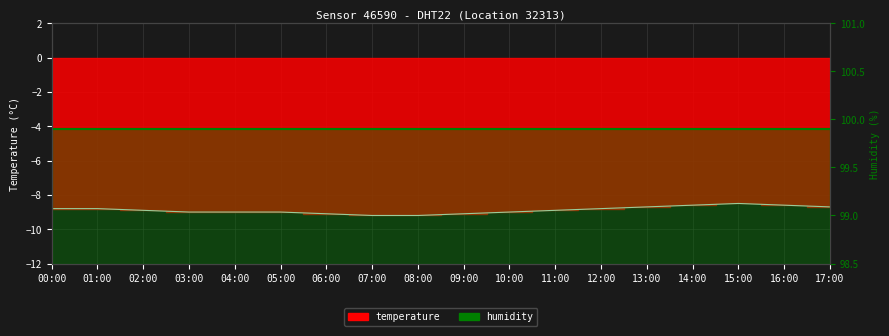

List the labels in order of value, smallest first.

07:00, 08:00, 06:00, 09:00, 03:00, 04:00, 05:00, 10:00, 02:00, 11:00, 00:00, 01:00, 12:00, 13:00, 17:00, 14:00, 16:00, 15:00